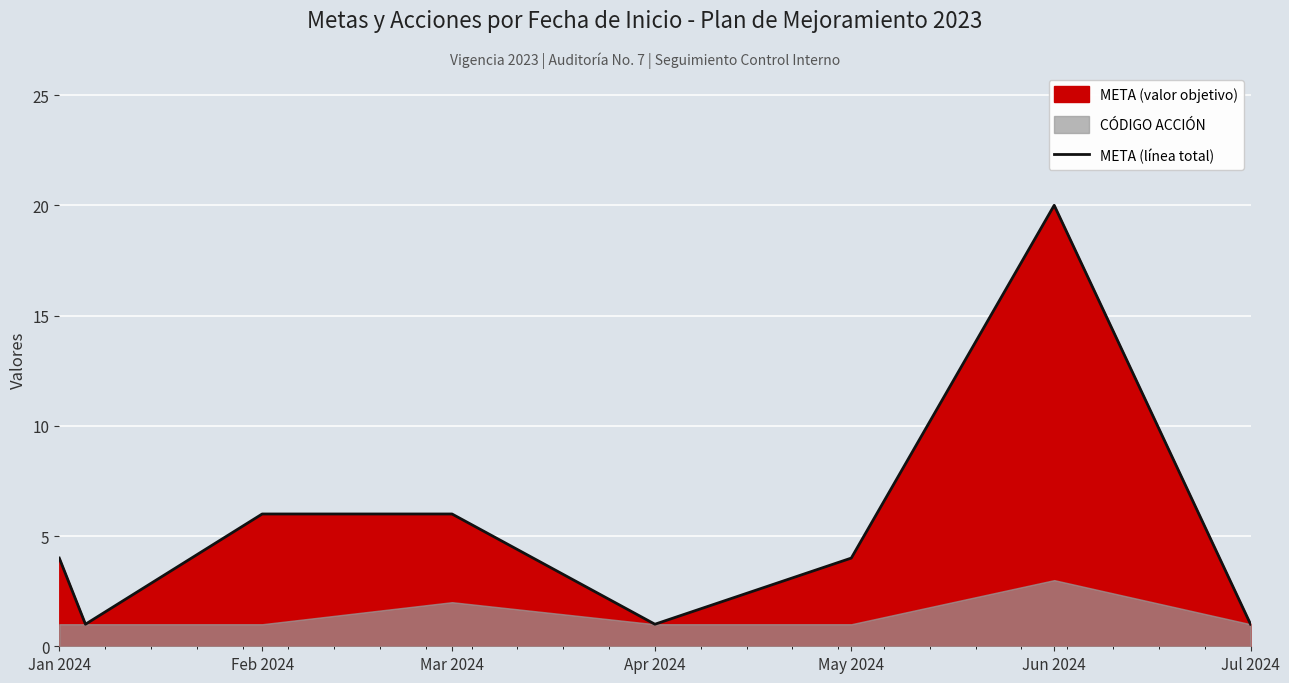

Reading left to right, extract all data points from this chart.

4	1	6	6	1	4	20	1